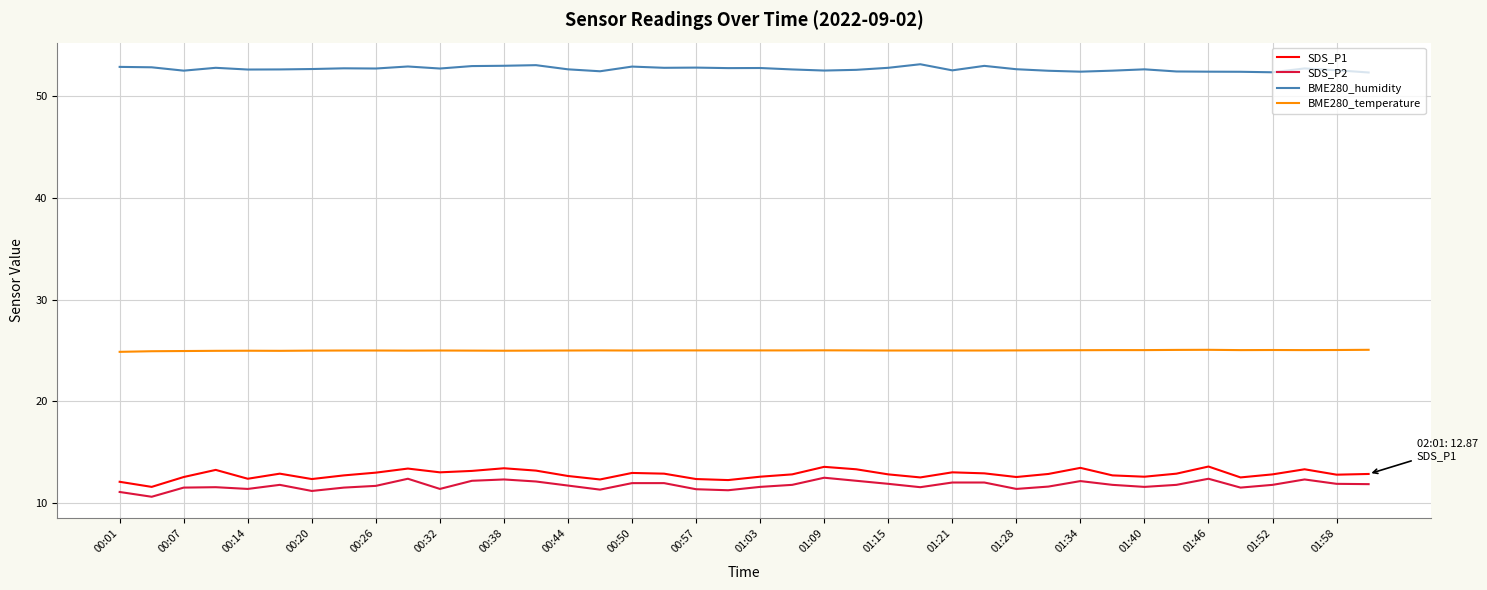

Which series has the largest total across all categories?

BME280_humidity